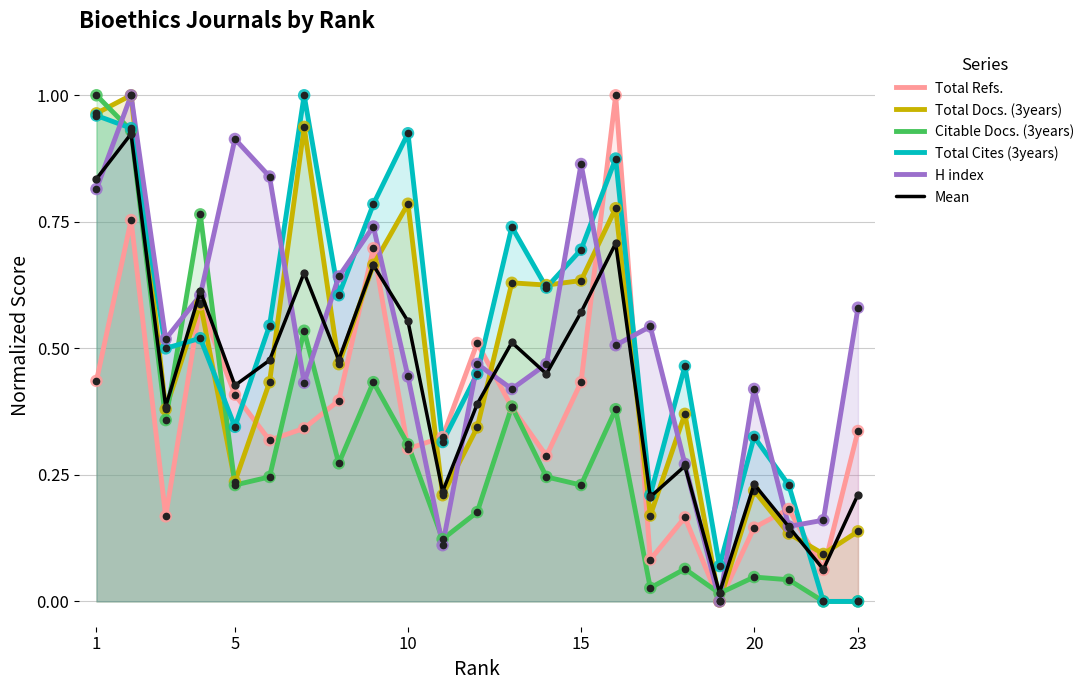

The value of Total Cites (3years) at 15 is 0.7. True or false?

True